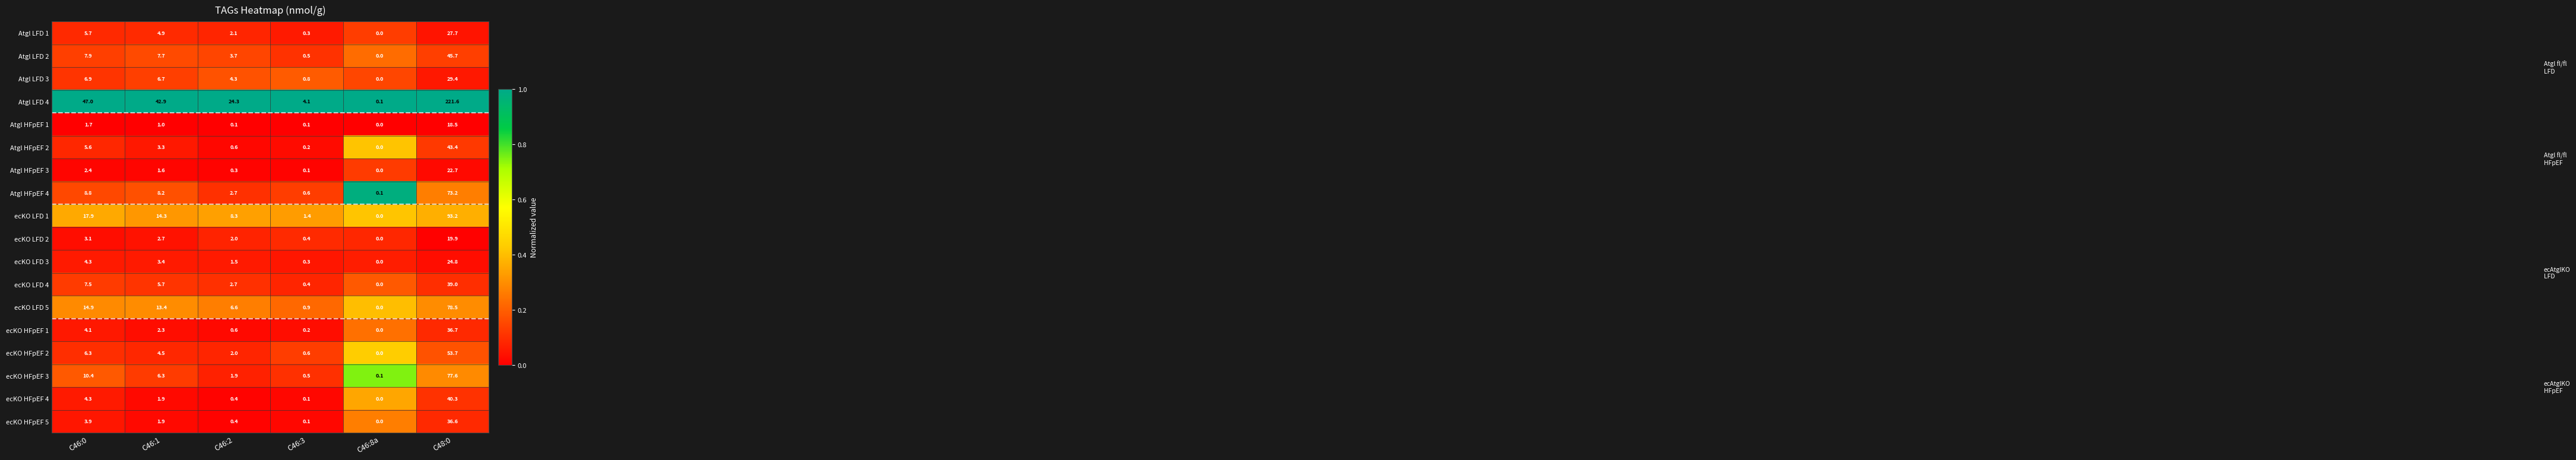

At which category is the sum across all series the highest?

C48:0